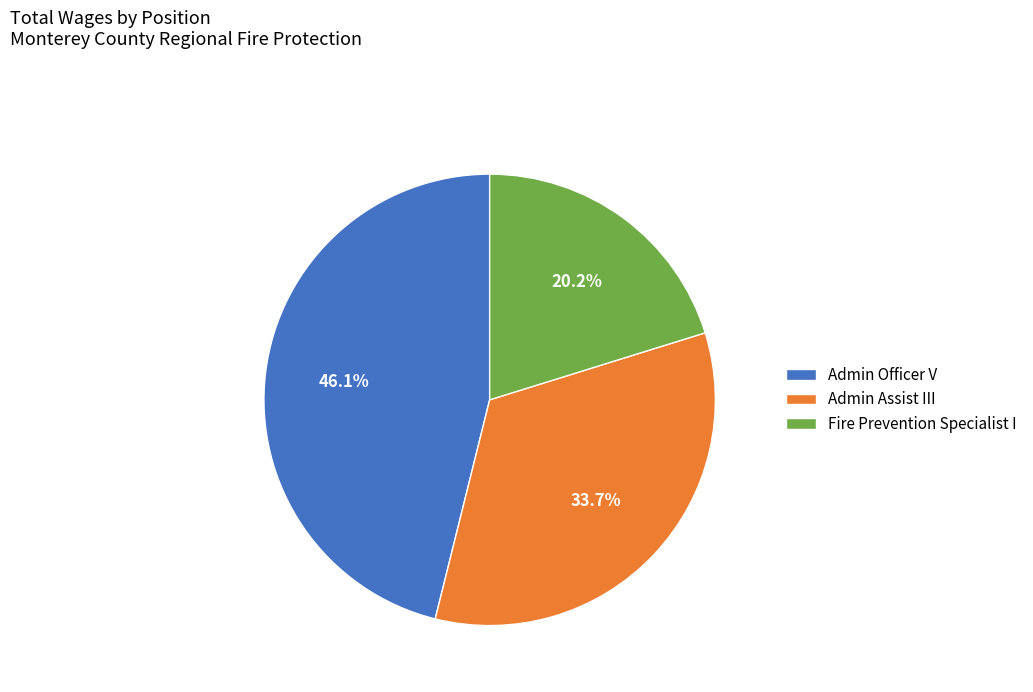

To the nearest percent, what is the difference between the largest and smallest slice percentages?

26%